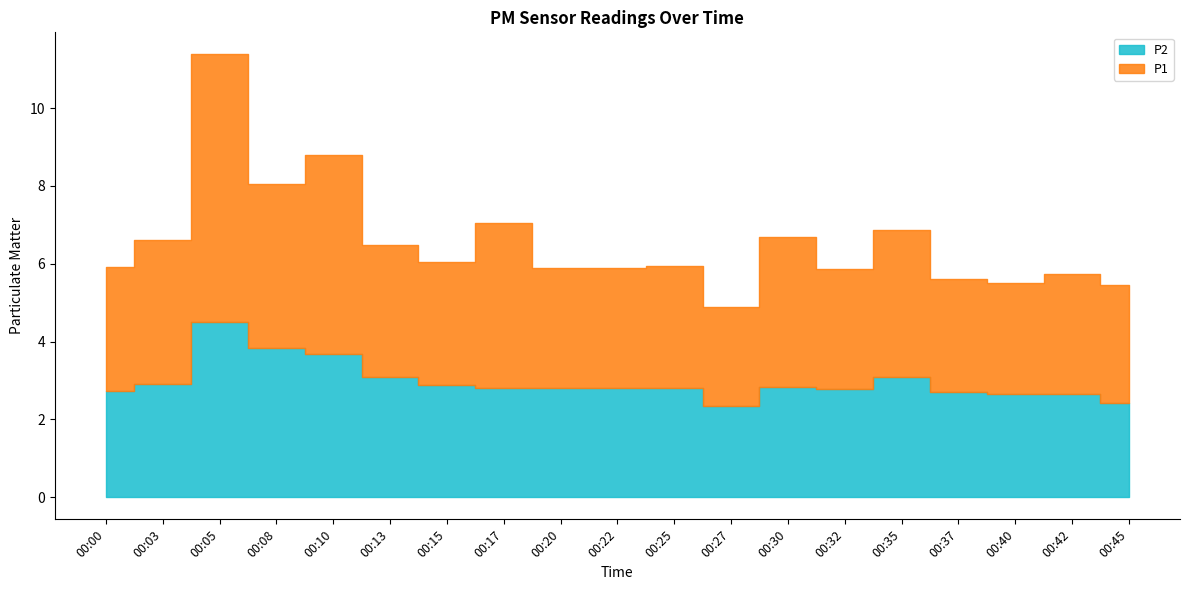

True or false: P1 has a value of 6.4 at 00:03.

False